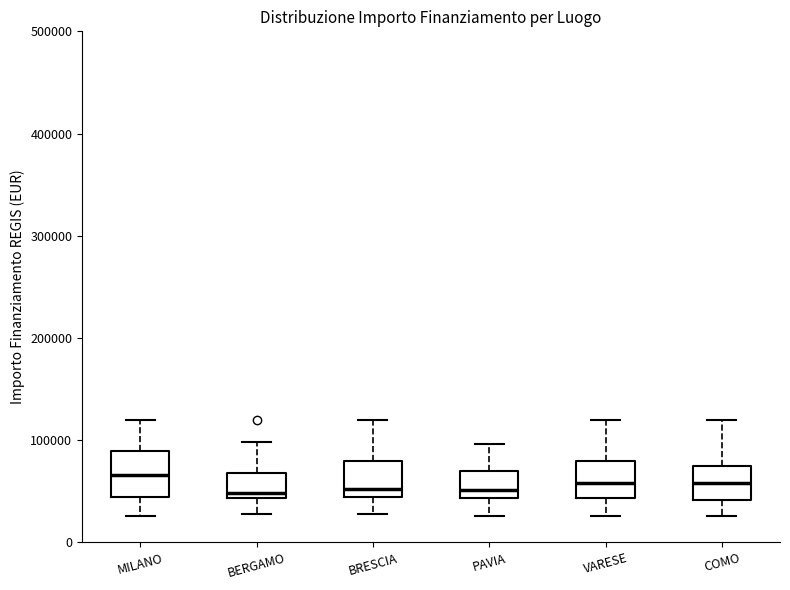

Reading left to right, transcribe this box plot: for each box, give where its median line is, the range the box spans, and where its two whiskers end, as read against the y-axis. The values are not printed on the chart, so give them approximately, as read against the axis.

MILANO: median 70000, box 40000 to 90000, whiskers 30000 to 120000
BERGAMO: median 50000, box 40000 to 70000, whiskers 30000 to 100000
BRESCIA: median 50000, box 40000 to 80000, whiskers 30000 to 120000
PAVIA: median 50000, box 40000 to 70000, whiskers 30000 to 100000
VARESE: median 60000, box 40000 to 80000, whiskers 30000 to 120000
COMO: median 60000, box 40000 to 70000, whiskers 30000 to 120000